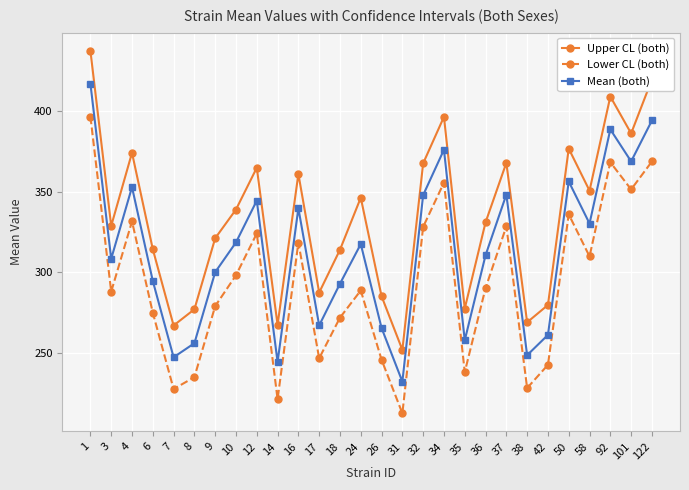

Rank the series by their maximum value, from highest to lowest.

Upper CL (both), Mean (both), Lower CL (both)